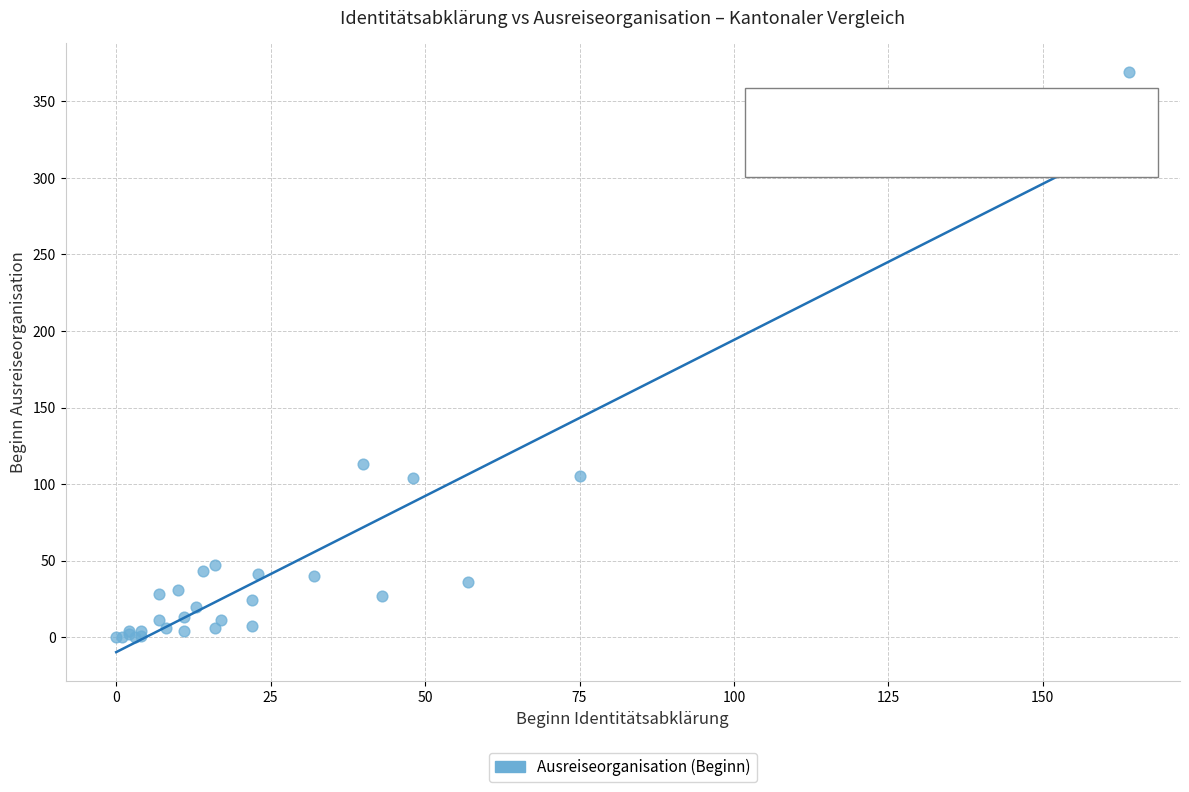

What Y value in the scatter plot is closest to 184?

113